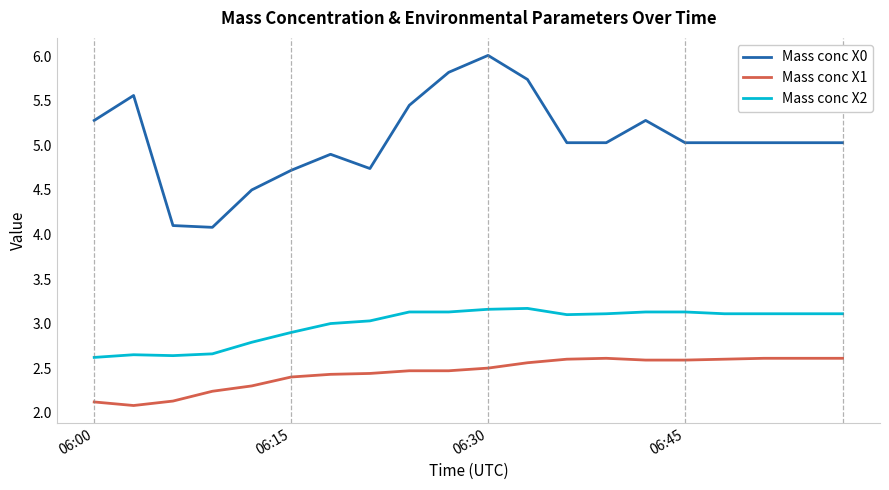

List the series in order of their overall mean, lowest first.

Mass conc X1, Mass conc X2, Mass conc X0